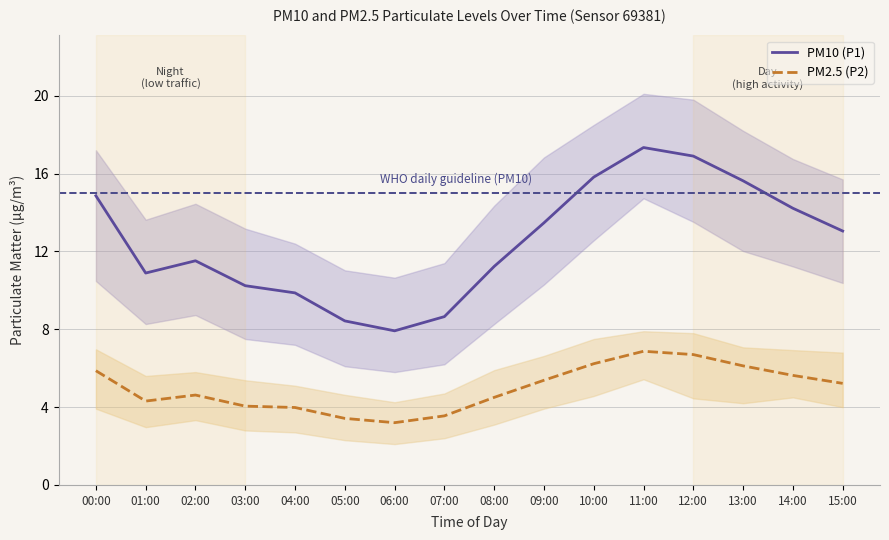

What is the minimum value shown in the chart?

3.2